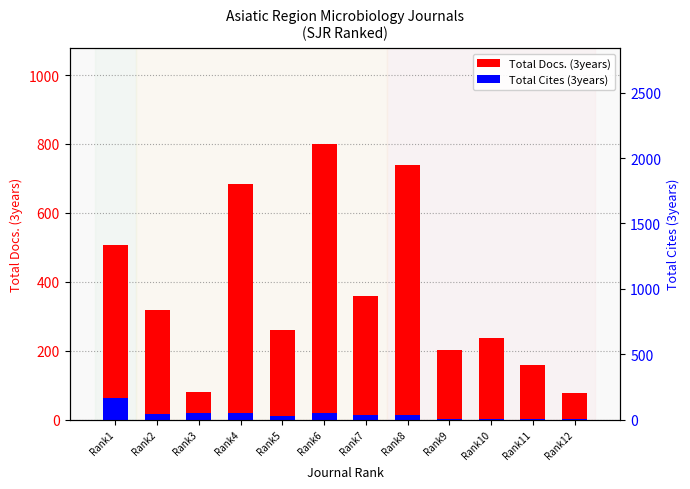

What is the value of the Total Docs. (3years) bar at the 8th from the left?

740.0